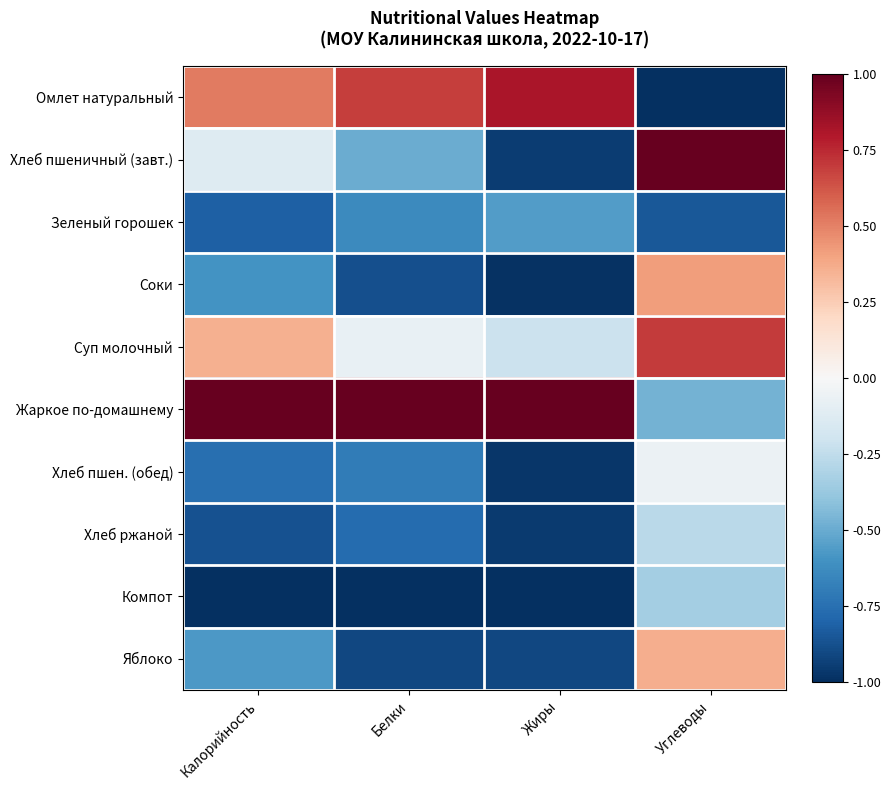

Reading left to right, extract all data points from this chart.

Омлет натуральный: Калорийность=0.5	Белки=0.7	Жиры=0.8	Углеводы=-1.0
Хлеб пшеничный (завт.): Калорийность=-0.1	Белки=-0.5	Жиры=-0.9	Углеводы=1.0
Зеленый горошек: Калорийность=-0.8	Белки=-0.6	Жиры=-0.6	Углеводы=-0.8
Соки: Калорийность=-0.6	Белки=-0.9	Жиры=-1.0	Углеводы=0.4
Суп молочный: Калорийность=0.4	Белки=-0.1	Жиры=-0.2	Углеводы=0.7
Жаркое по-домашнему: Калорийность=1.0	Белки=1.0	Жиры=1.0	Углеводы=-0.5
Хлеб пшен. (обед): Калорийность=-0.8	Белки=-0.7	Жиры=-1.0	Углеводы=-0.1
Хлеб ржаной: Калорийность=-0.9	Белки=-0.8	Жиры=-1.0	Углеводы=-0.3
Компот: Калорийность=-1.0	Белки=-1.0	Жиры=-1.0	Углеводы=-0.3
Яблоко: Калорийность=-0.6	Белки=-0.9	Жиры=-0.9	Углеводы=0.4